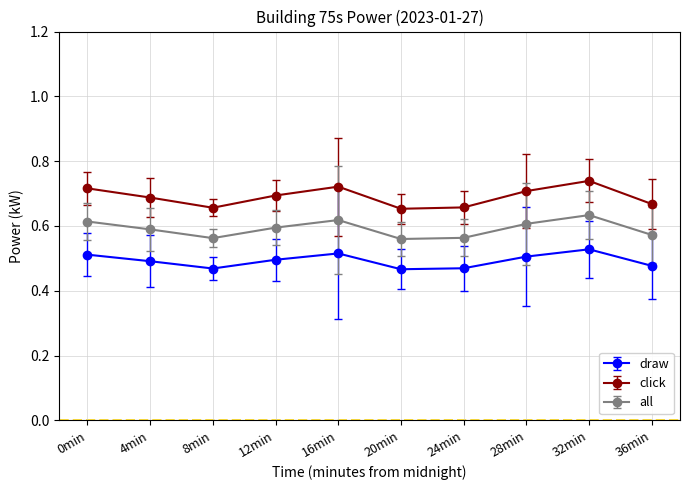

What is the label of the 5th point from the left?

16min